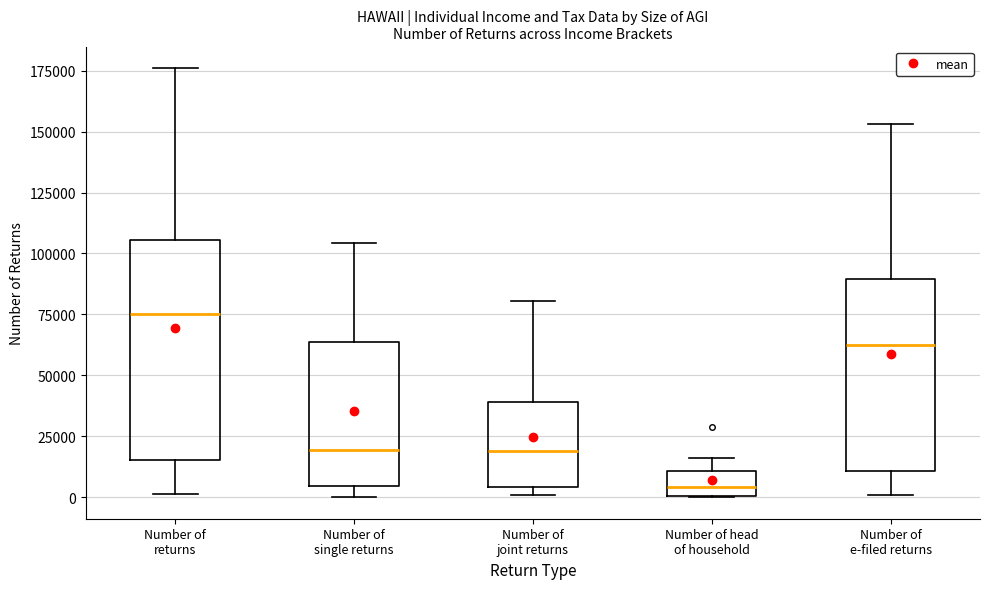

Comparing the boxes themselves (not the whiskers), which one is the tallest?

Number of returns